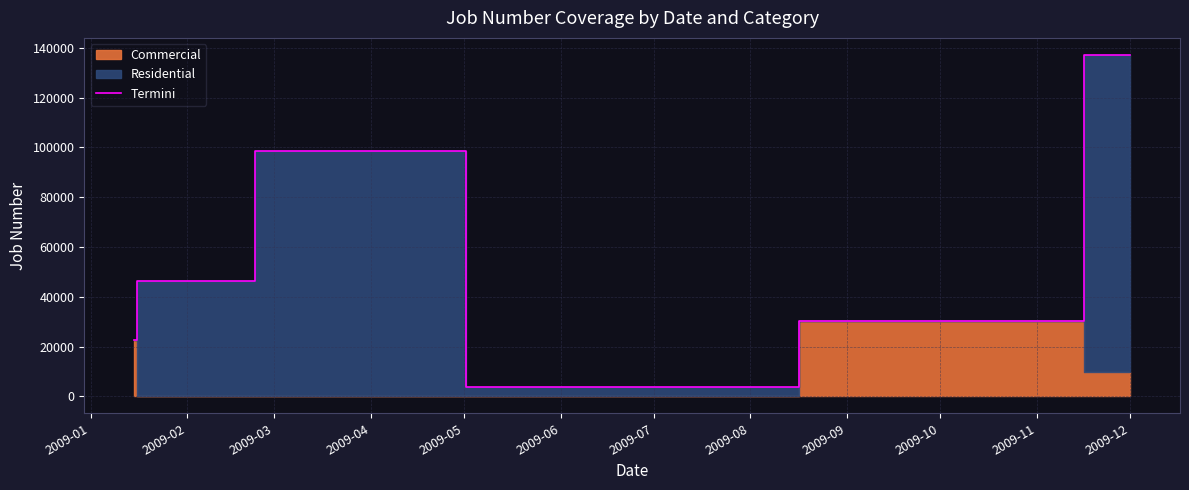

What is the maximum value shown in the chart?

137170